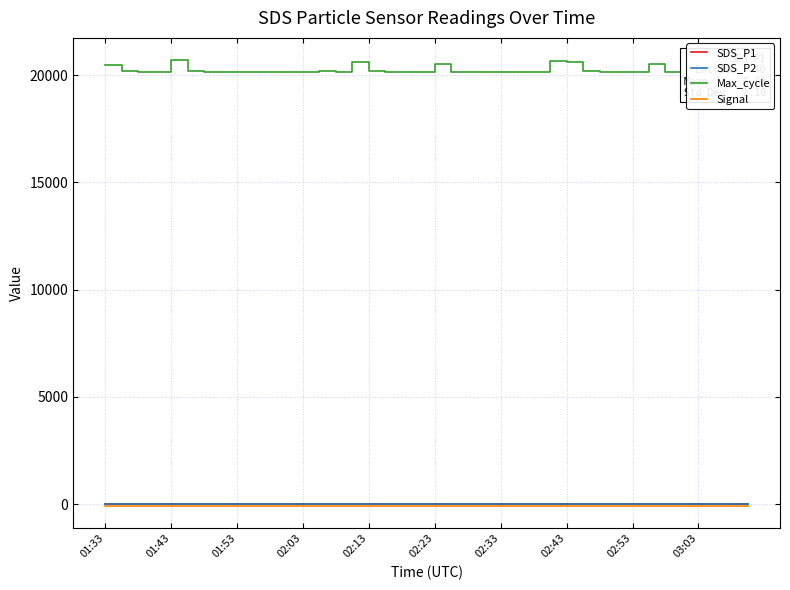

What is the maximum value shown in the chart?

20701.0